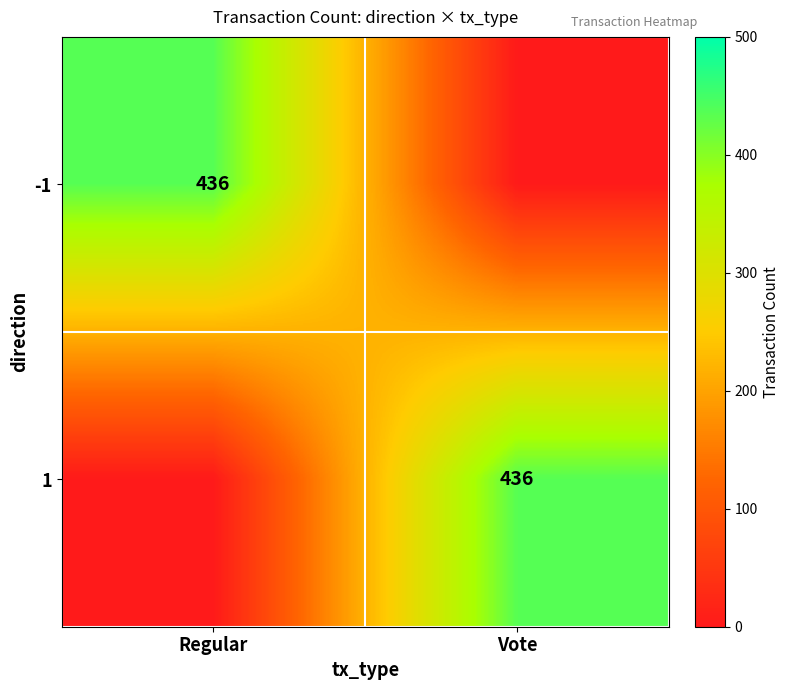

At how many categories does at least one series exceed 306?

2